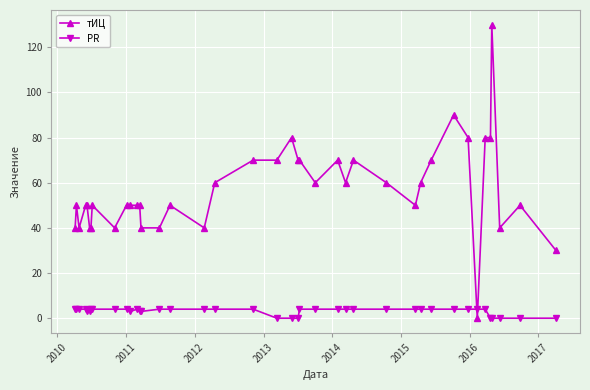

How many positive values does the тИЦ series have?

39